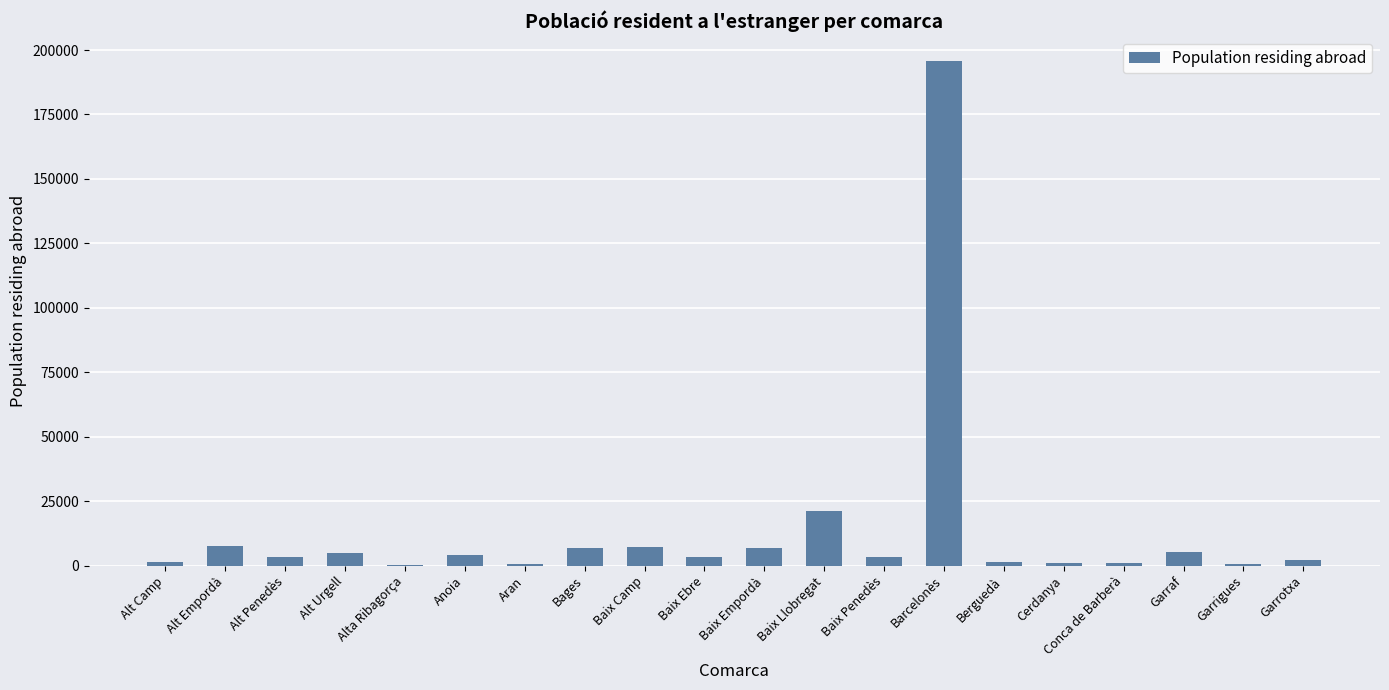

The chart shows a value of 20997 at Baix Llobregat. True or false?

True